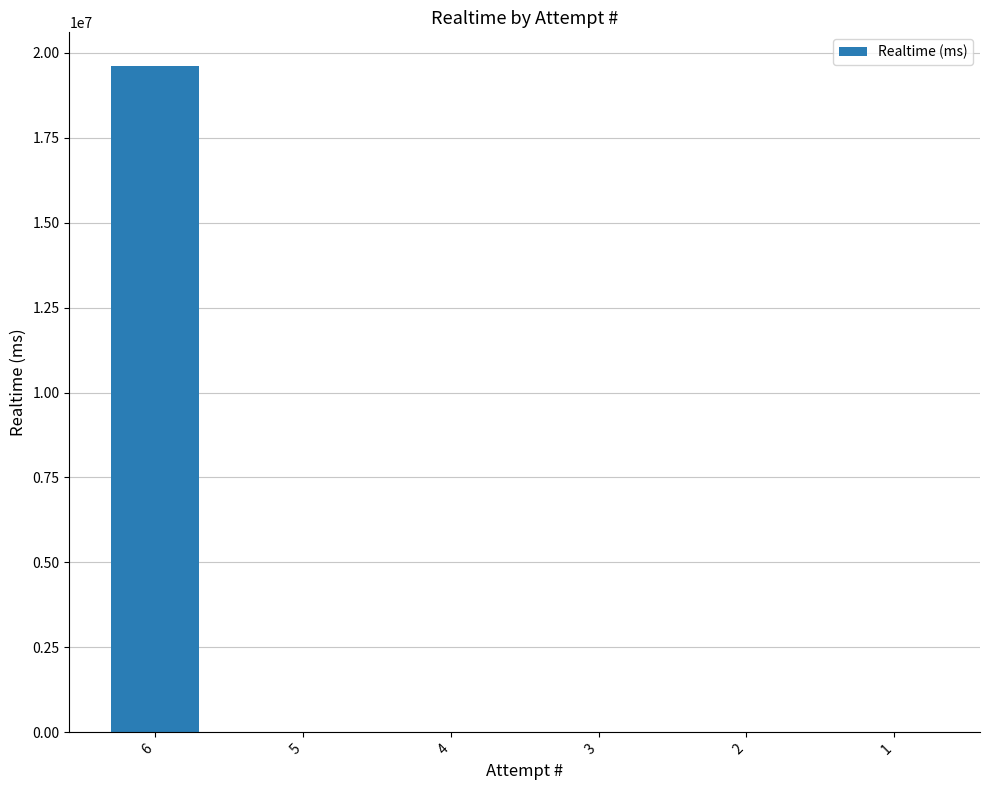

What is the sum of the values at 6 and 3?

19617490